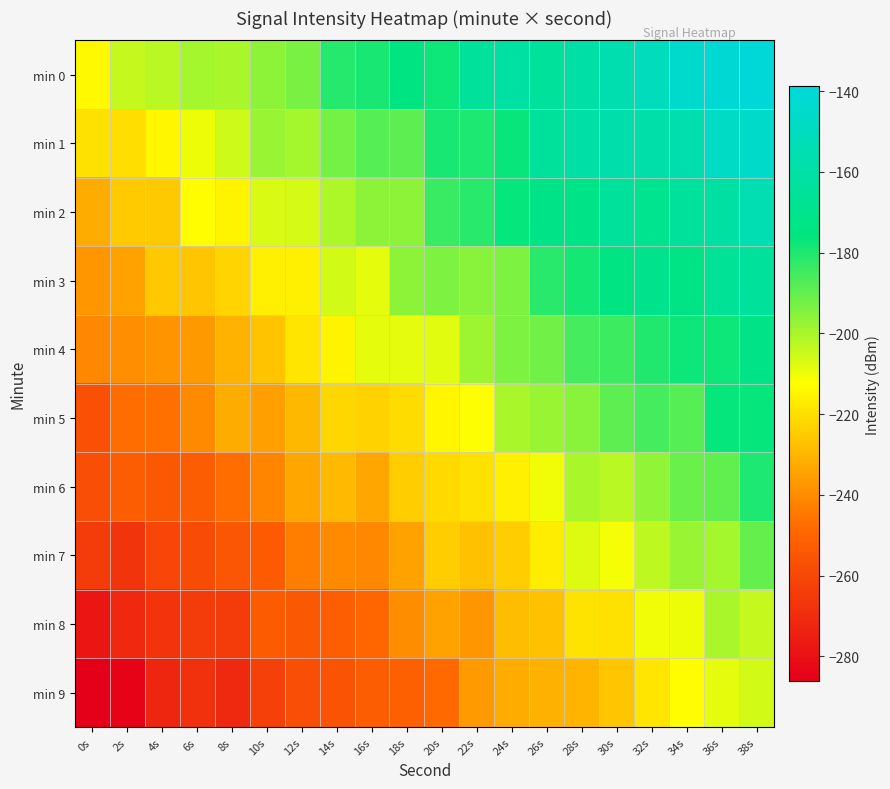

What is the greatest value displayed?

-138.7